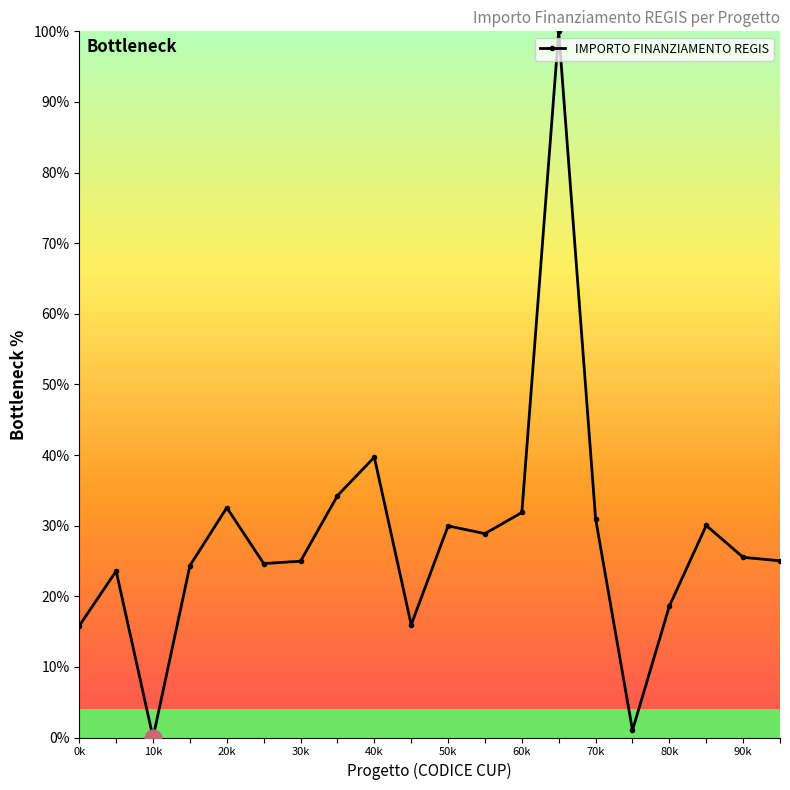

What is the maximum value shown in the chart?

100.0